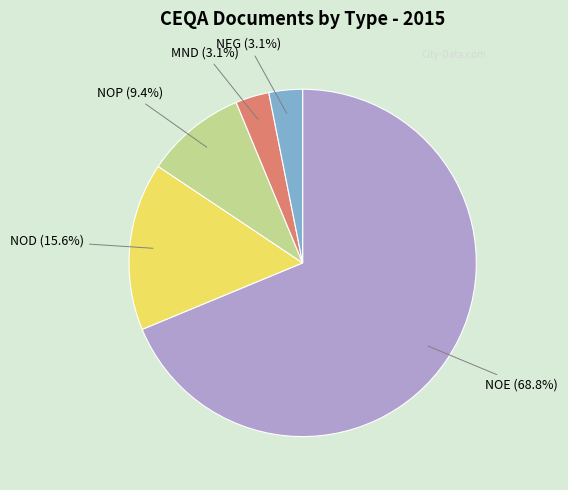

Does any single category account for the majority?

Yes